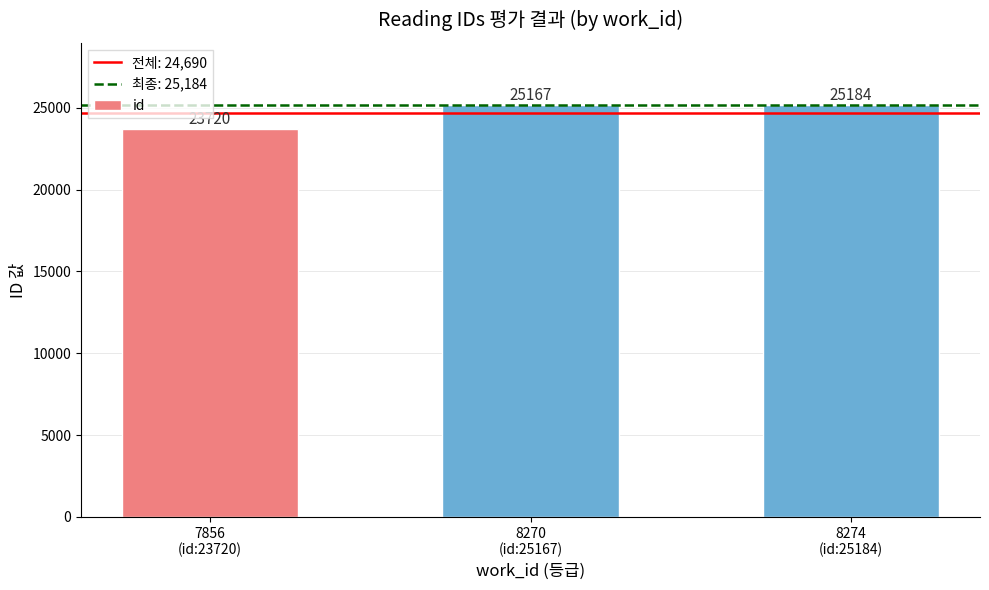

Reading left to right, what are all the values shown in this chart?

23720	25167	25184